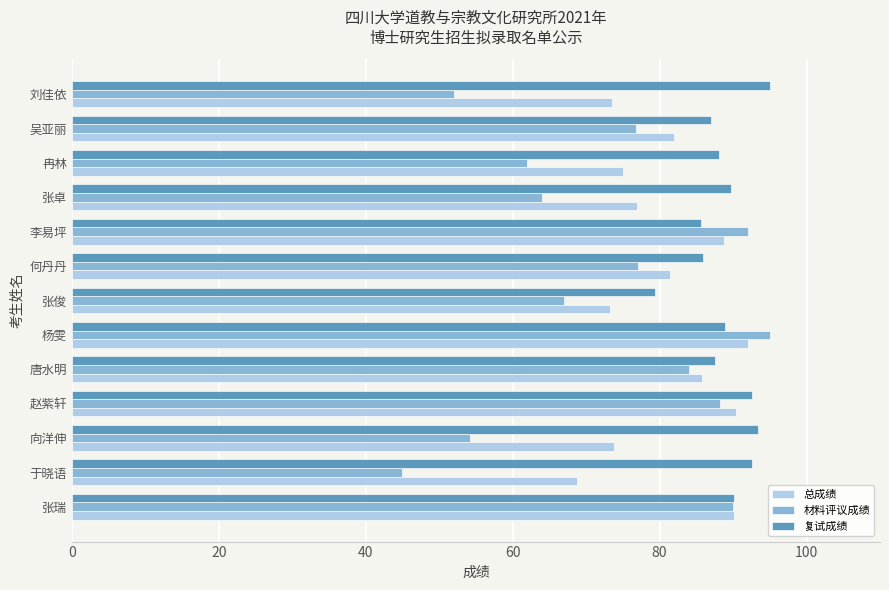

At how many categories does at least one series exceed 56?

13